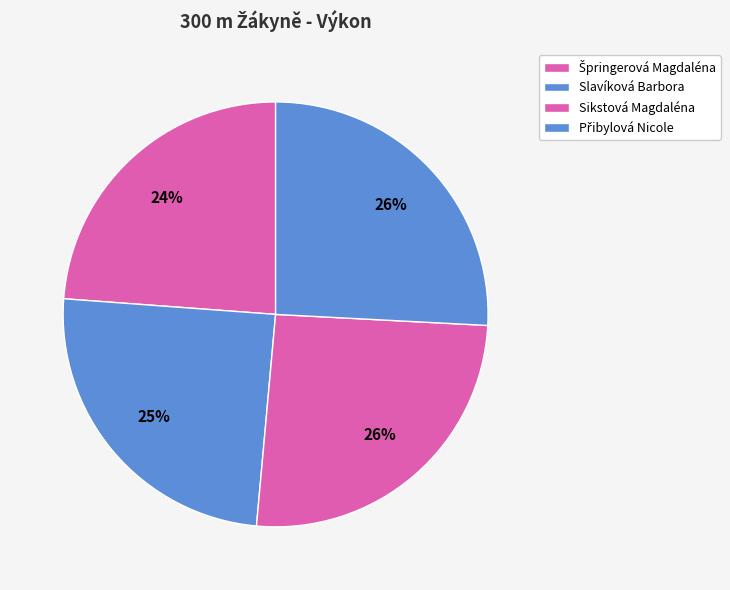

Which slice is the largest?

Přibylová Nicole